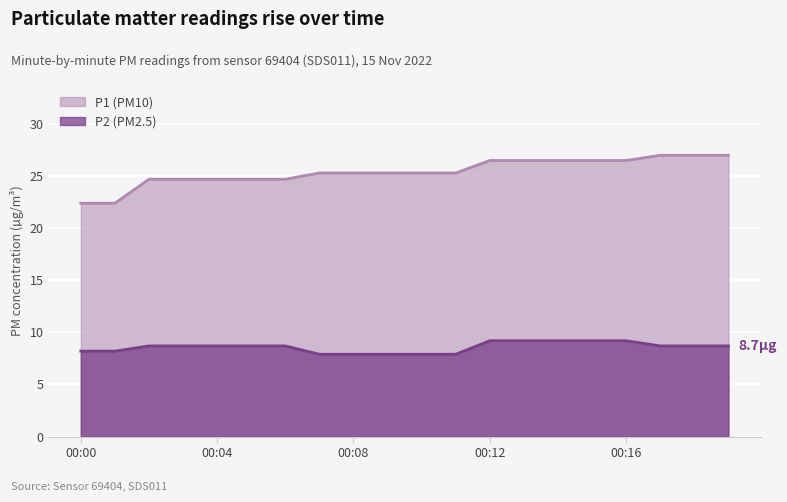

Read the P1 value at 00:16.

26.5